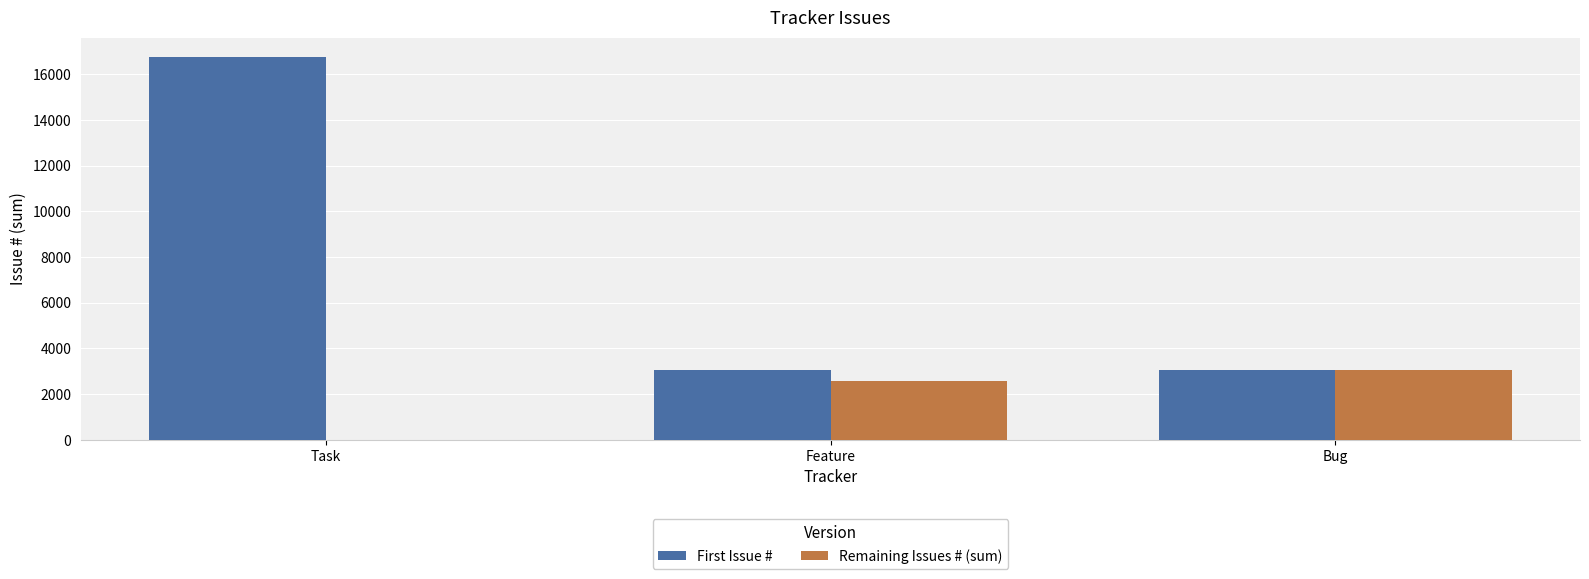

Which series has the largest total across all categories?

First Issue #